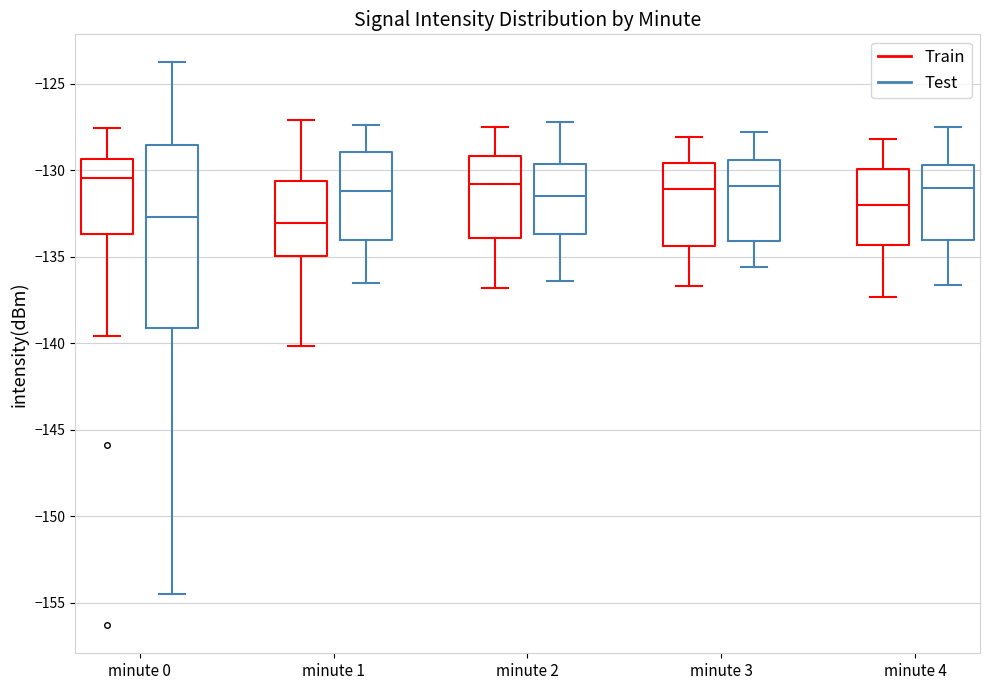

Where does the lower whisker of the box for minute 3 (Train) end on the y-axis? The values are not printed on the chart, so give them approximately, as read against the axis.

-136.5